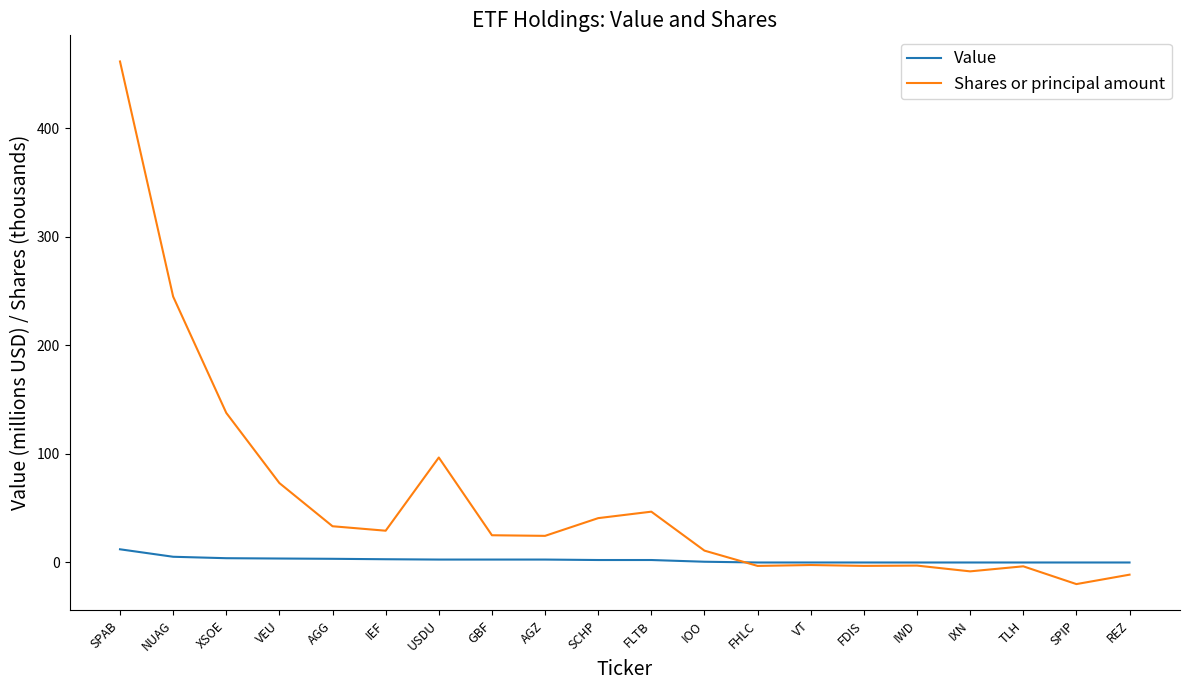

Which series has the widest spread of values?

Shares or principal amount